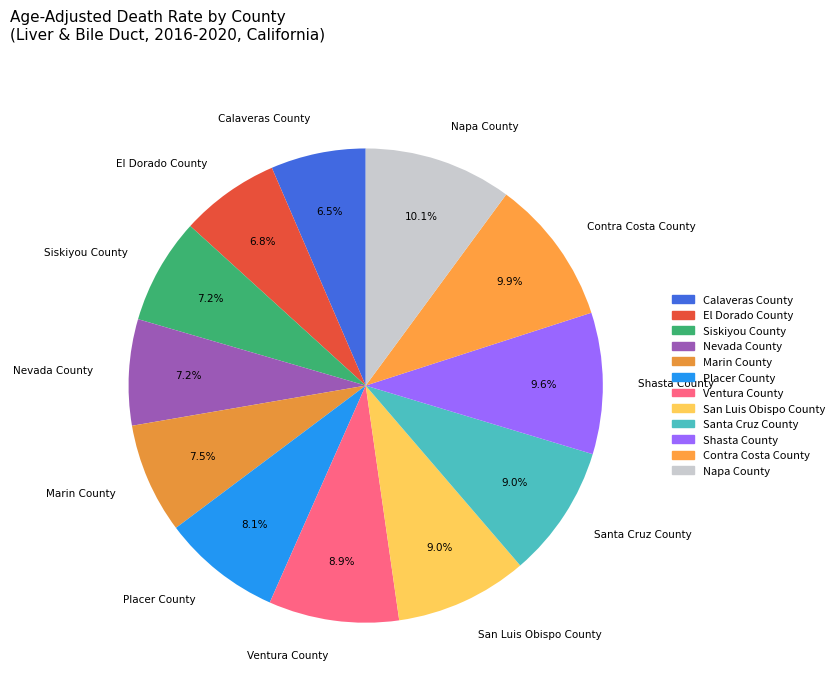

How much of the chart is everything except Placer County?

91.9%